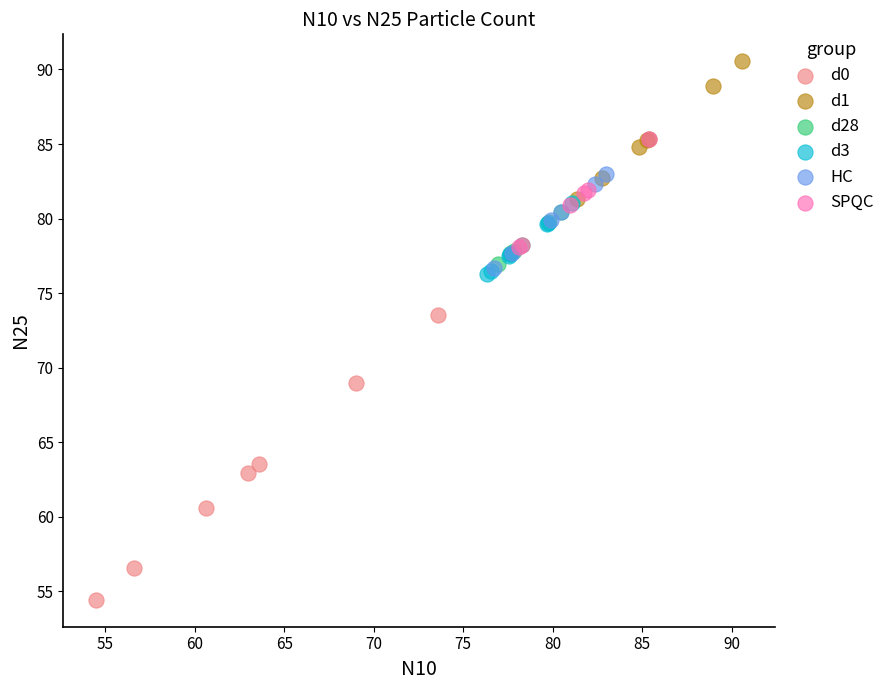

Which series contains the lowest Y value?

d0